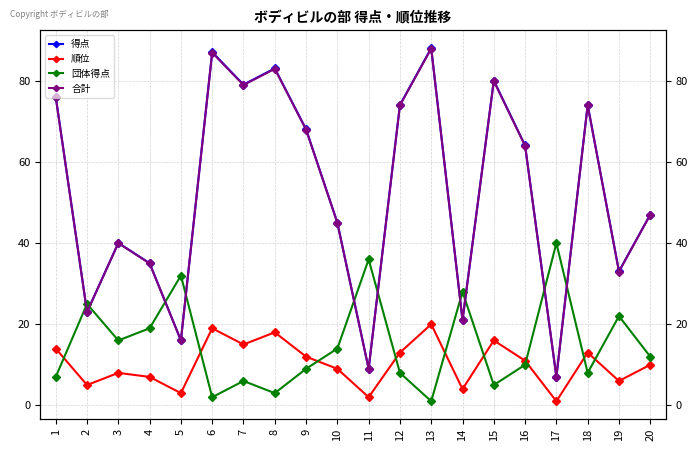

At how many categories does at least one series exceed 58?

10